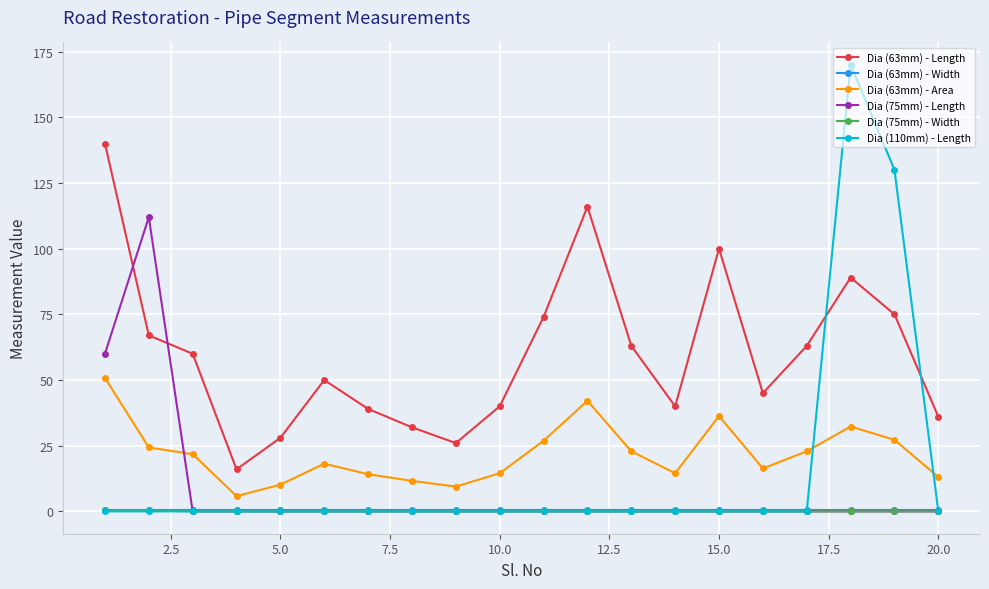

Which series has the widest spread of values?

Dia (110mm) - Length